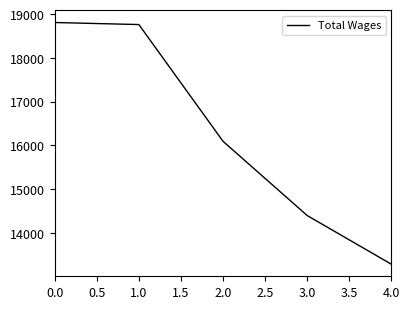

How many values are below 16096?

2